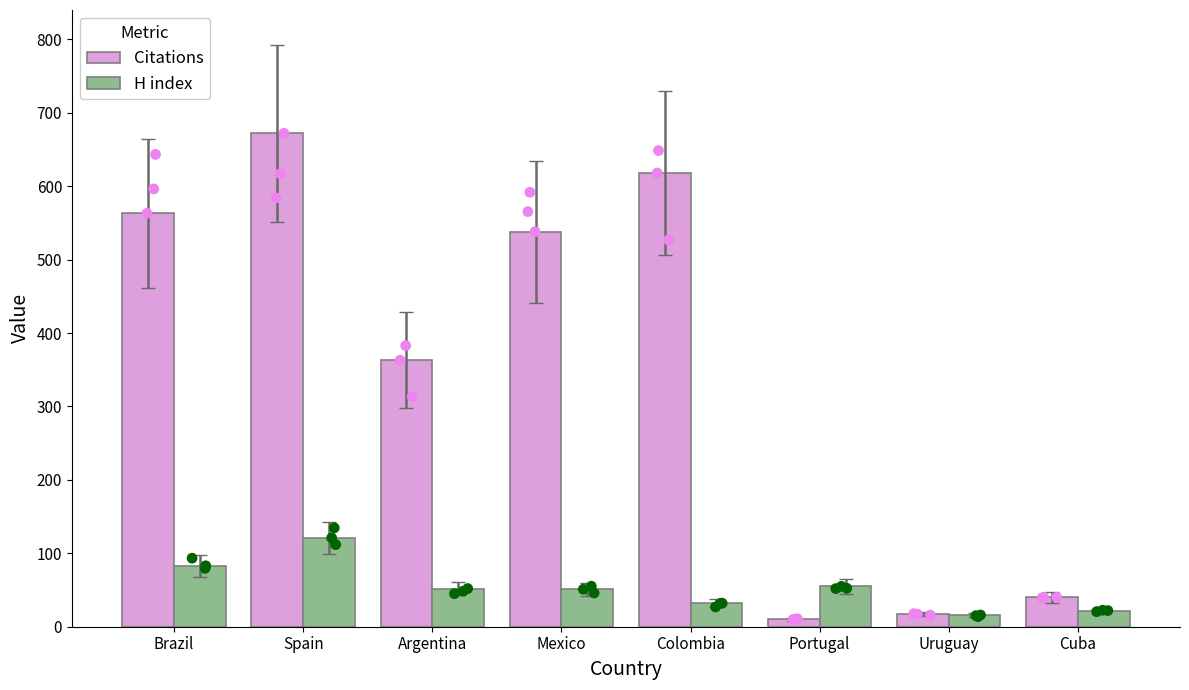

Which series reaches the maximum Y coordinate?

Citations